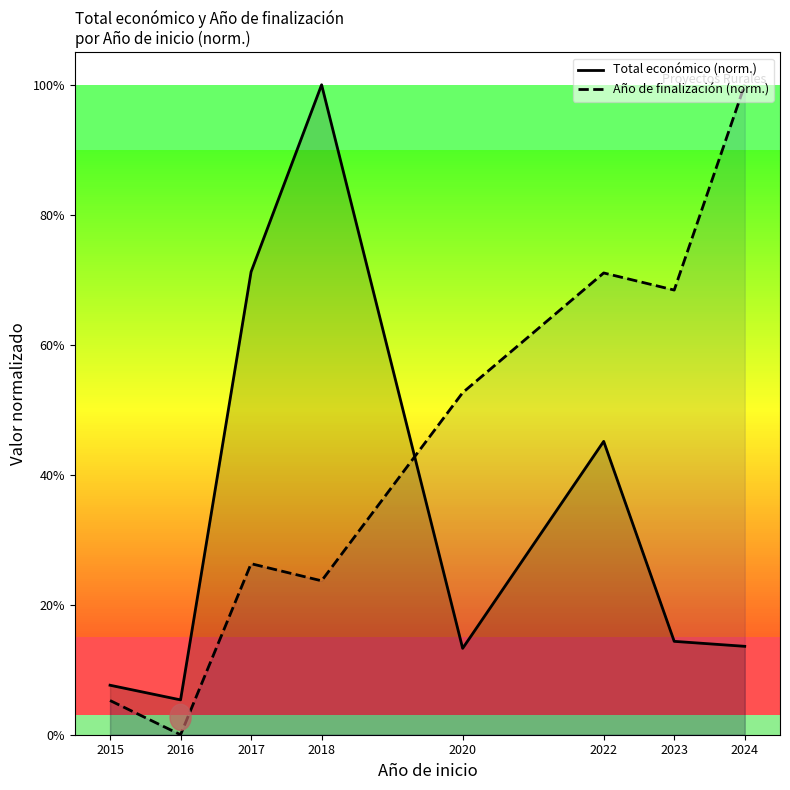

The value of Año de finalización (norm.) at 2023 is 0.7. True or false?

True